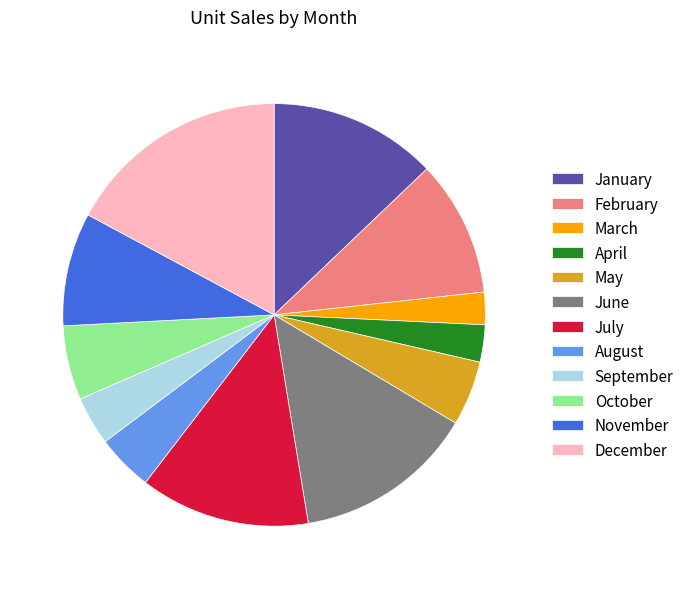

Count the number of slices in the pie.

12